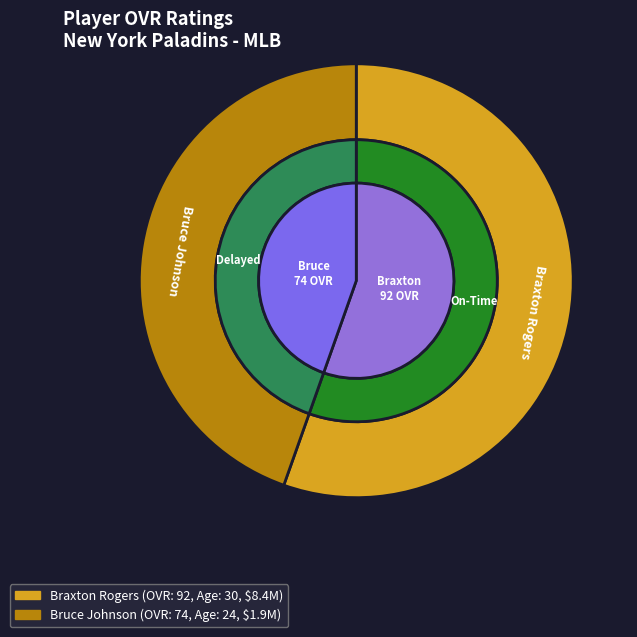

Count the number of slices in the pie.

2